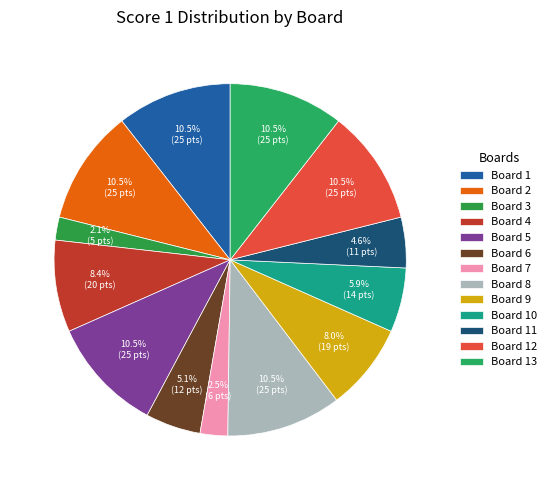

Approximately how many times larger is the value at Board 13 compared to Board 4?

1.2